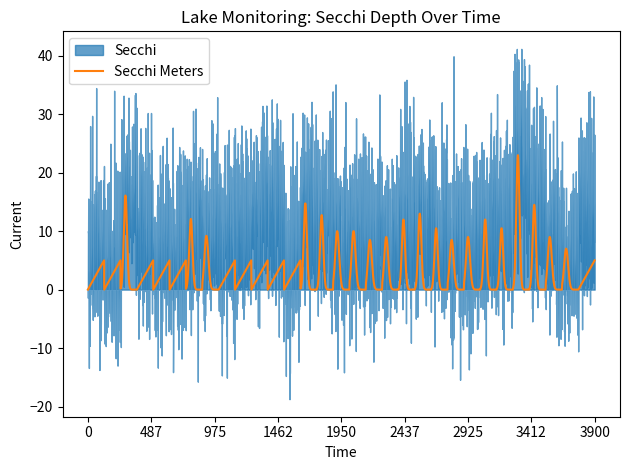

What is the maximum value for Secchi Meters?

23.0